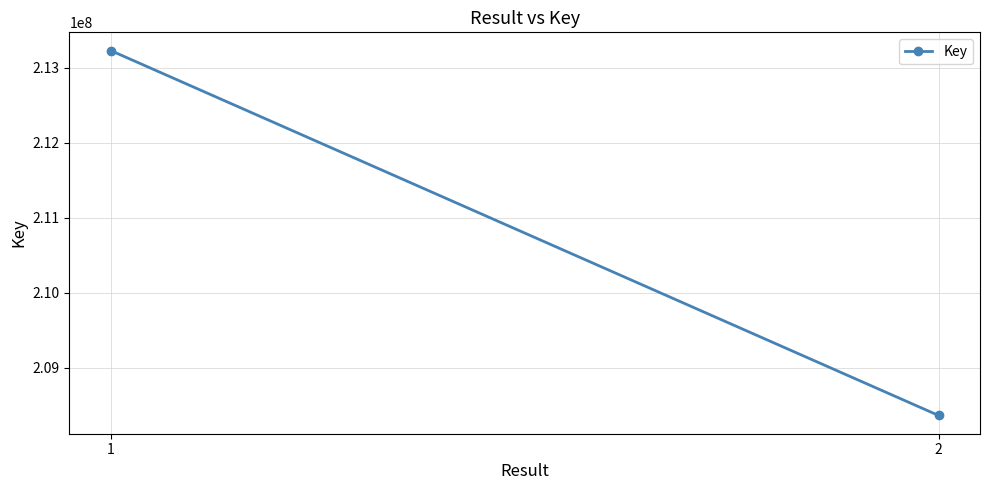

Count the values in the range 208364880 to 213232347.

2